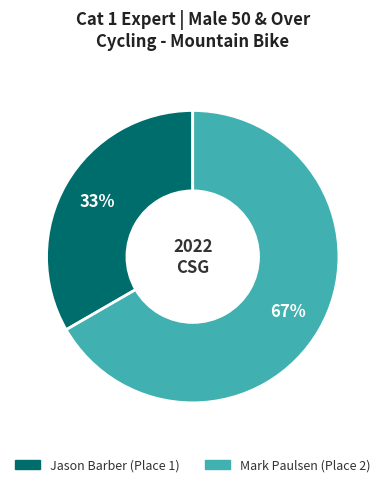

Count the number of slices in the pie.

2